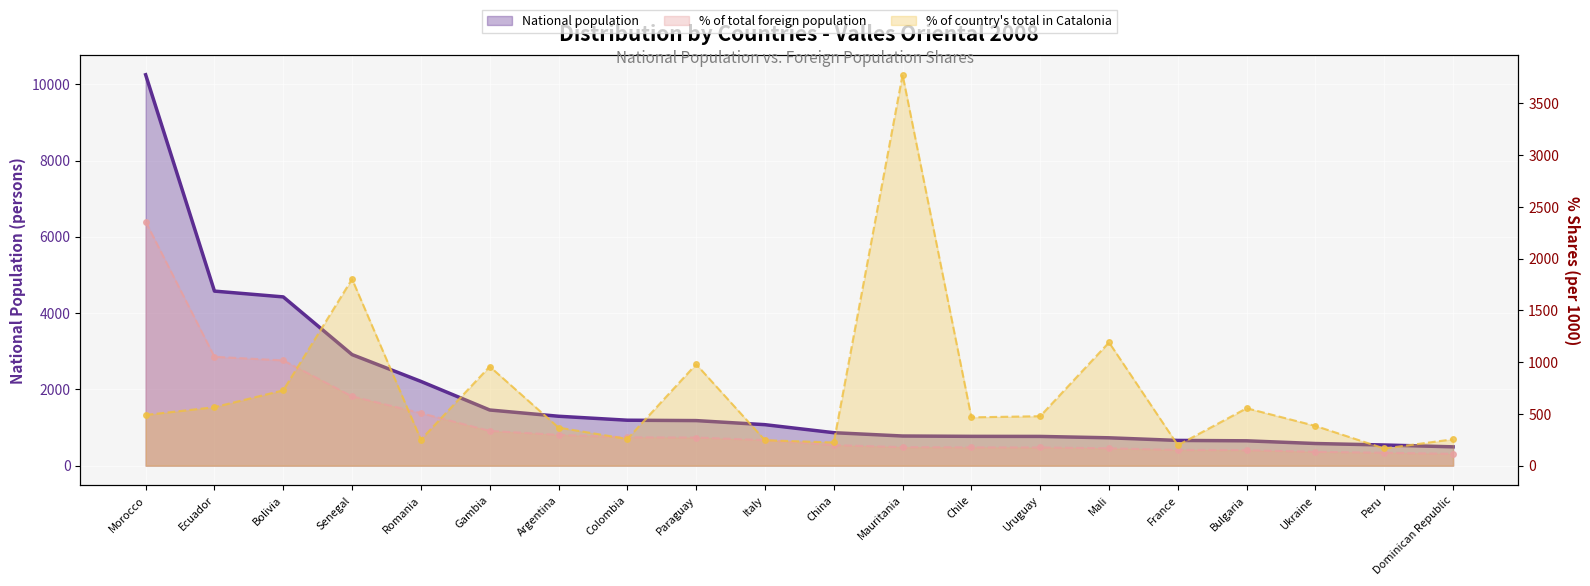

Which category has the highest value across all series?

Morocco